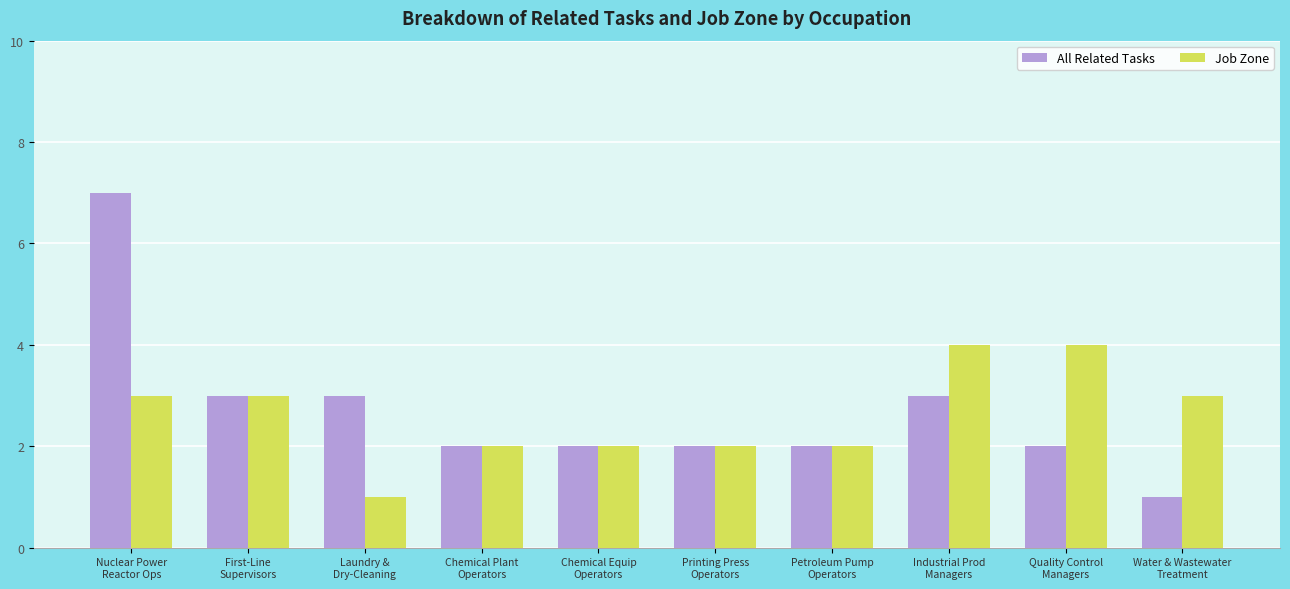

What are all the series names shown in the legend?

All Related Tasks, Job Zone